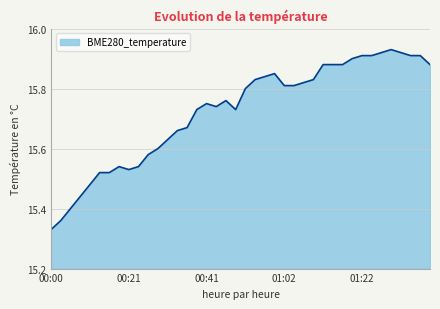

What is the label of the 17th point from the left?

00:41